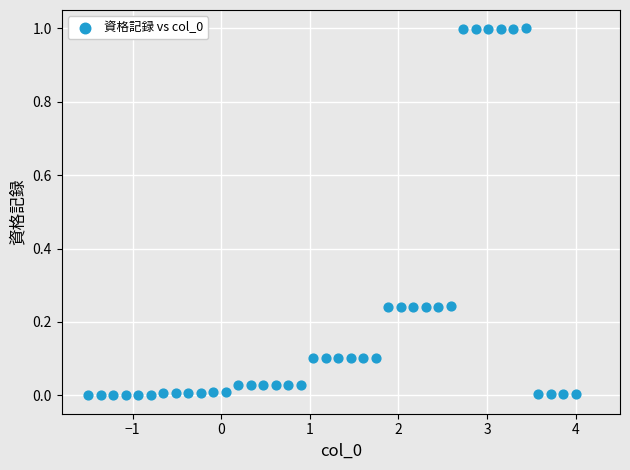

What is the range of Y values (max minus min)?

1.0